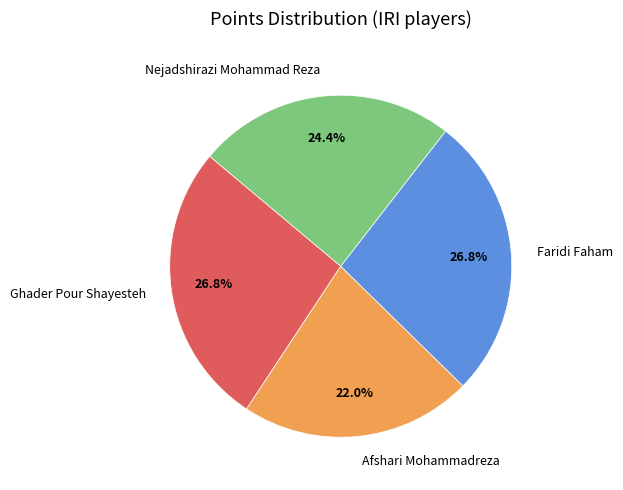

Which category has the smallest portion of the pie?

Afshari Mohammadreza